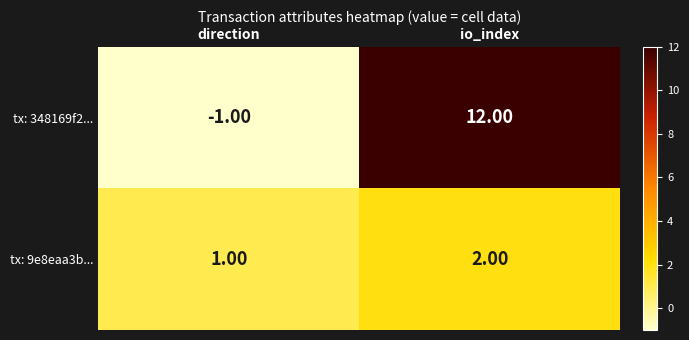

What is the difference between the maximum and minimum values in the tx: 348169f2... series?

13